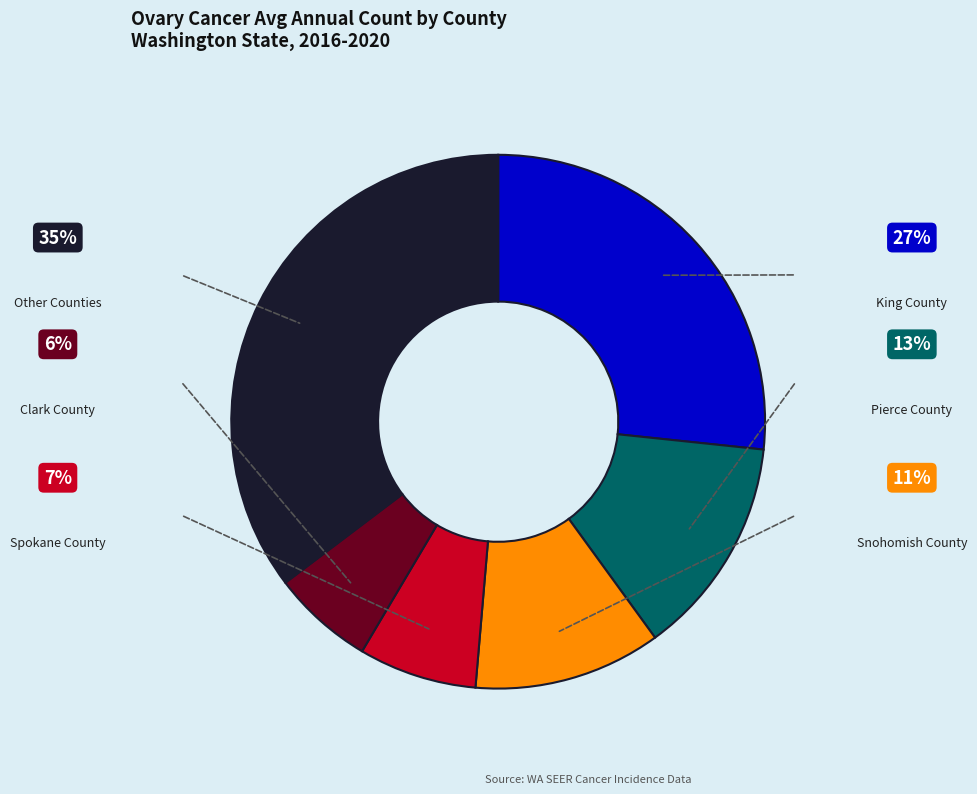

Is there a majority slice in this chart?

No